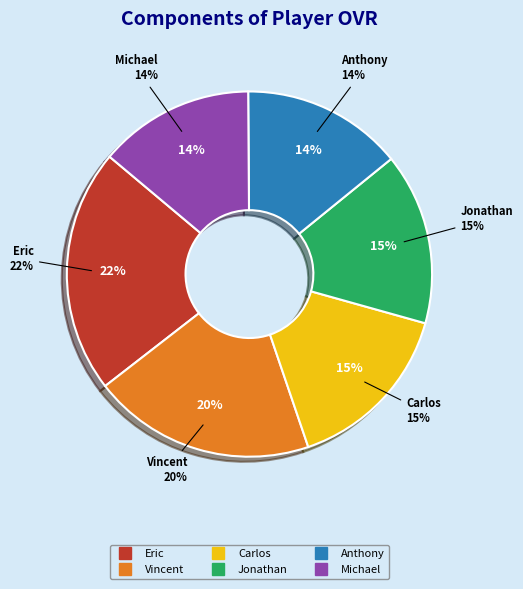

Is there any slice that represents more than half of the pie?

No